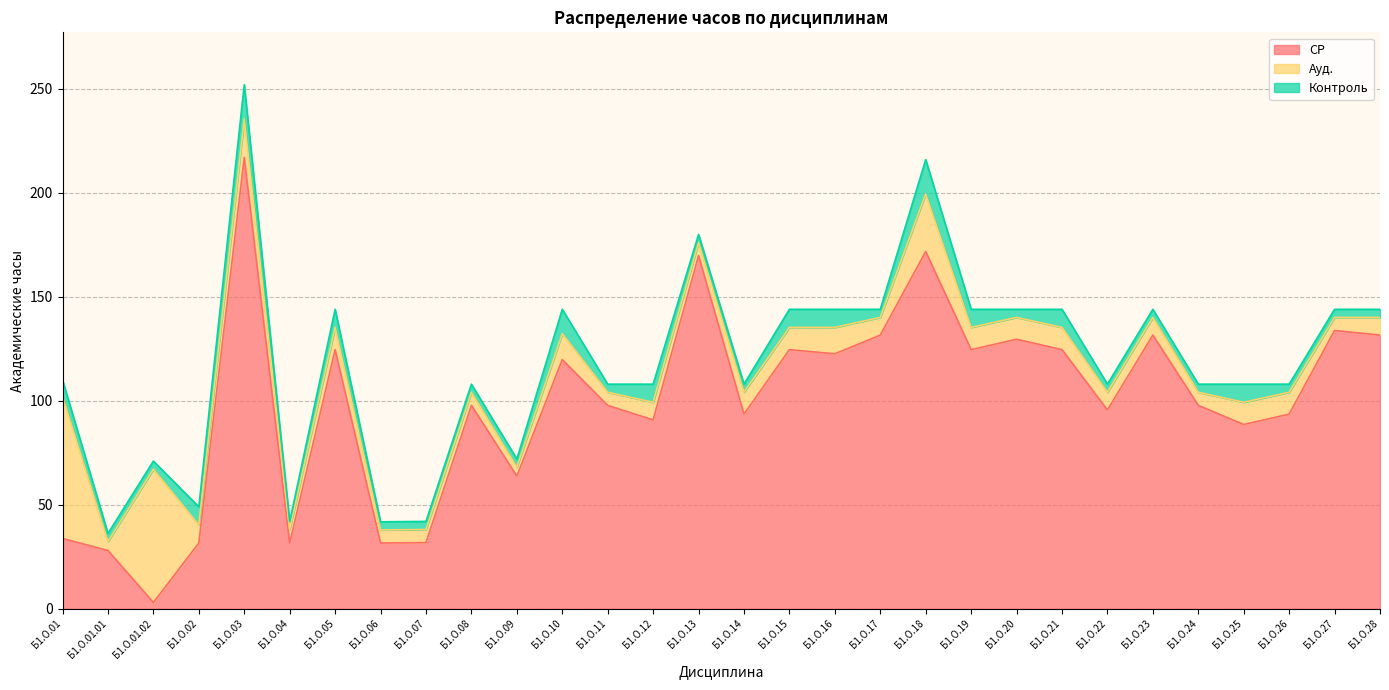

True or false: Контроль has a value of 3.9 at Б1.О.22.

True